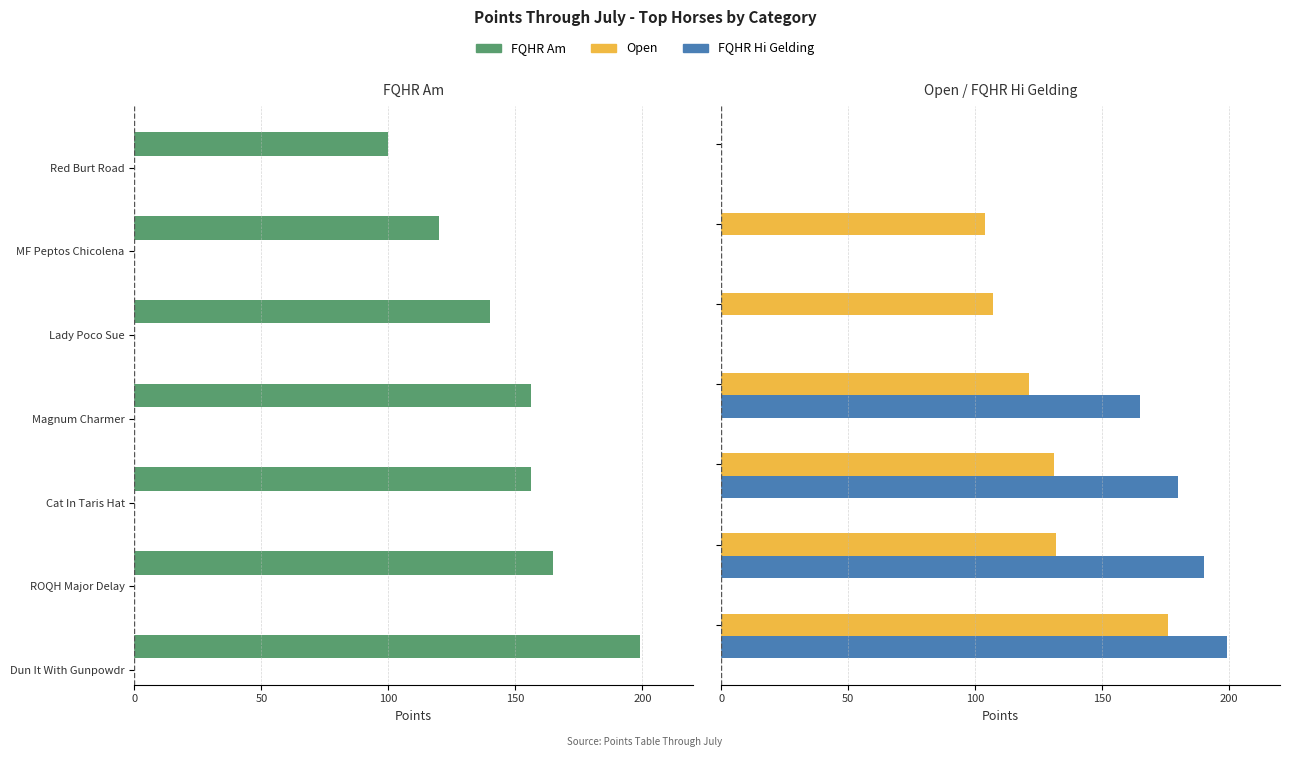

What position from the left is 100?

3